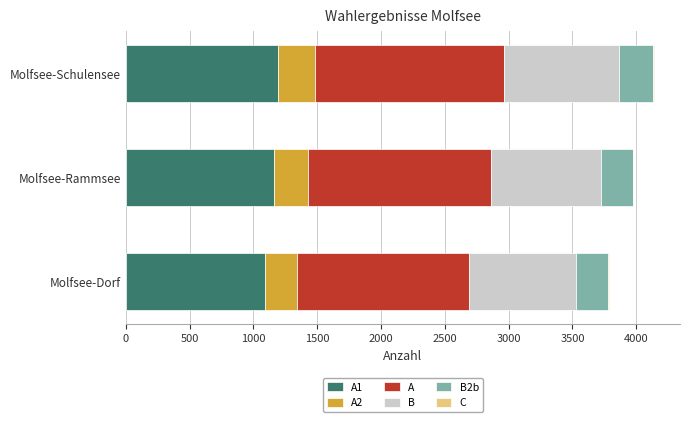

What is the total value across all series at Molfsee-Rammsee?

3974